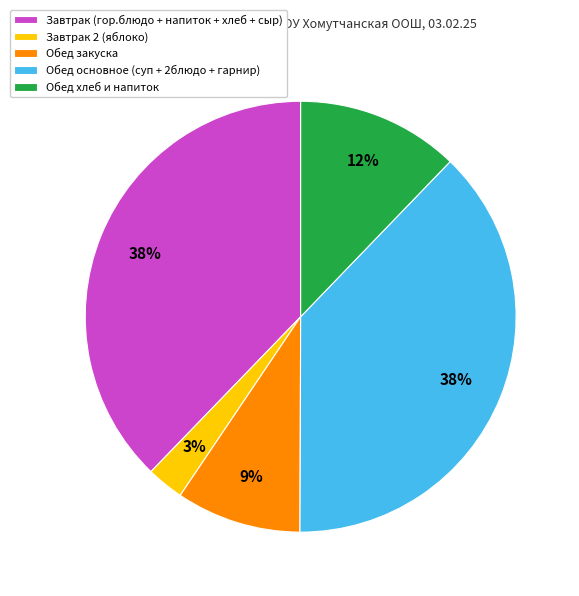

Is Завтрак 2 (яблоко) the majority of the pie?

No